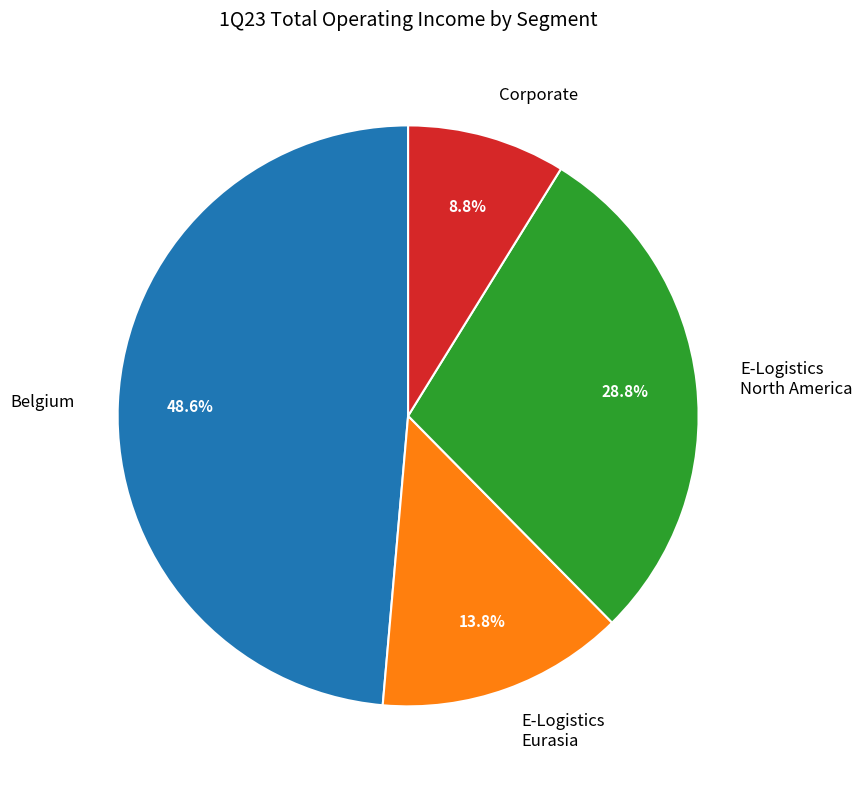

Which has a higher value, E-Logistics North America or Corporate?

E-Logistics North America